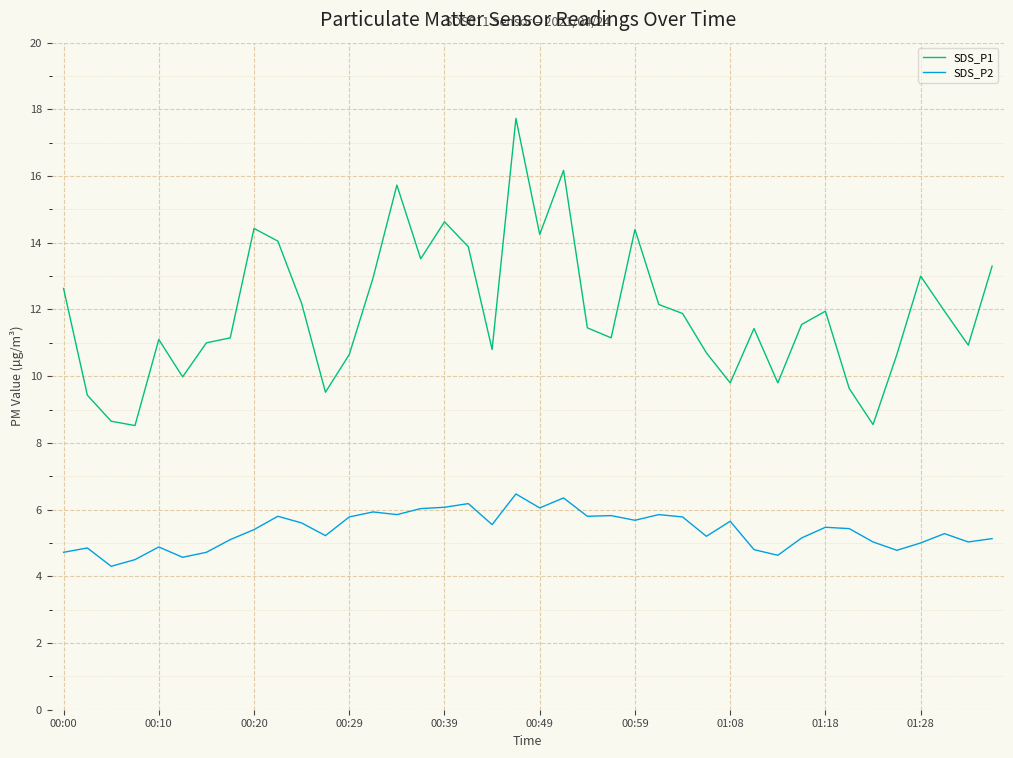

What are all the series names shown in the legend?

SDS_P1, SDS_P2